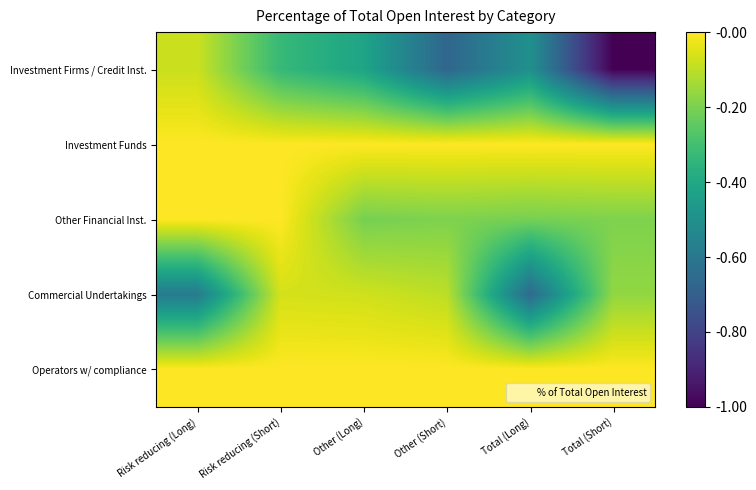

Which series changed the most between Other (Long) and Total (Short)?

Investment Firms / Credit Inst.